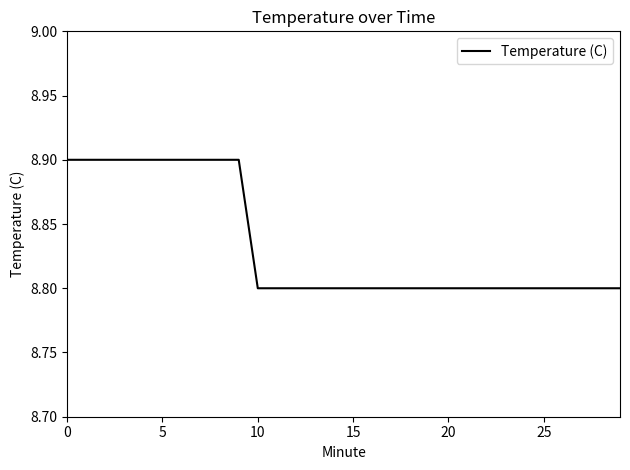

Does the chart have visible grid lines?

No